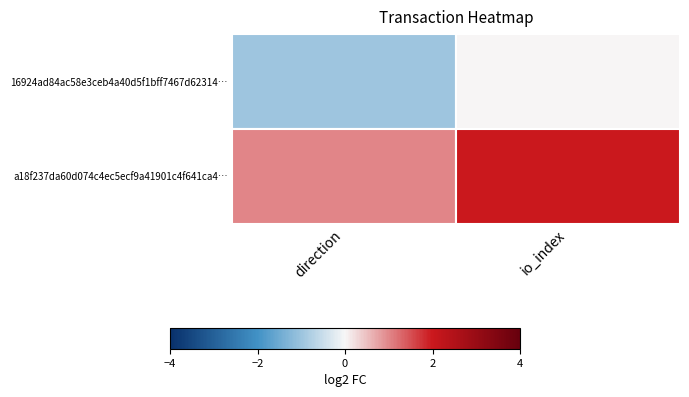

Which label corresponds to the smallest value in the chart?

direction